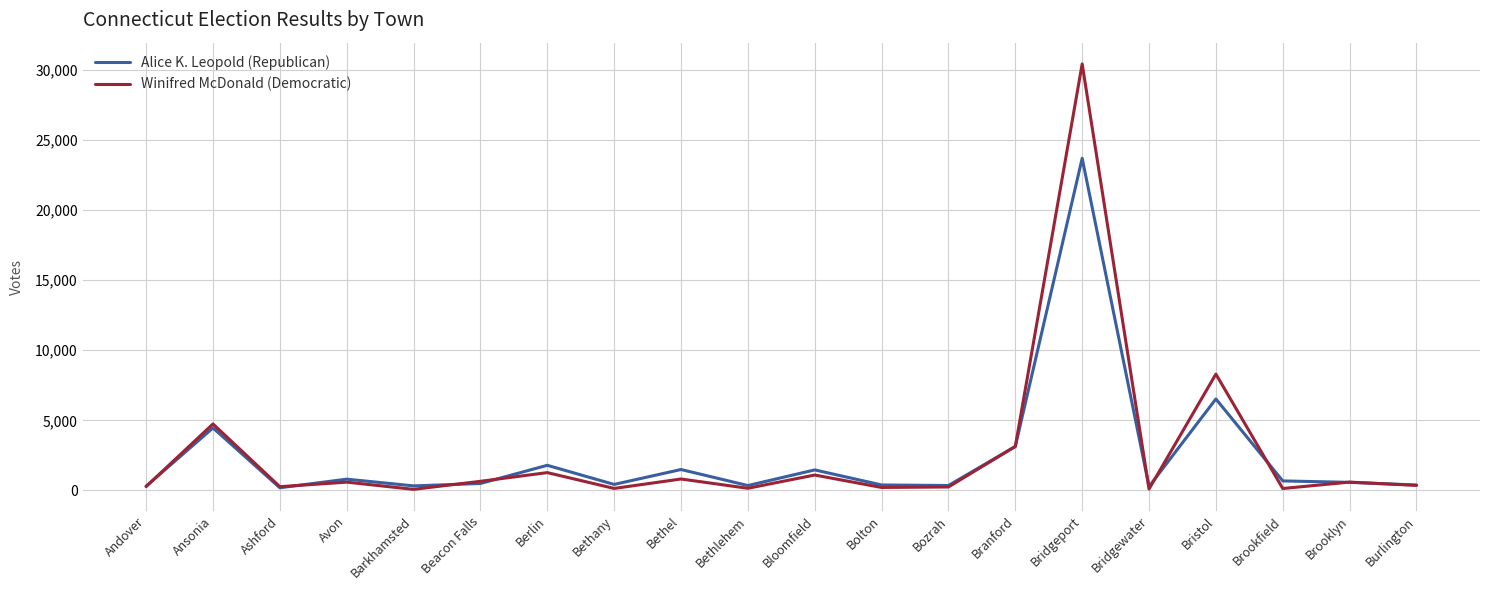

How many interior local valleys does the Winifred McDonald (Democratic) series have?

7